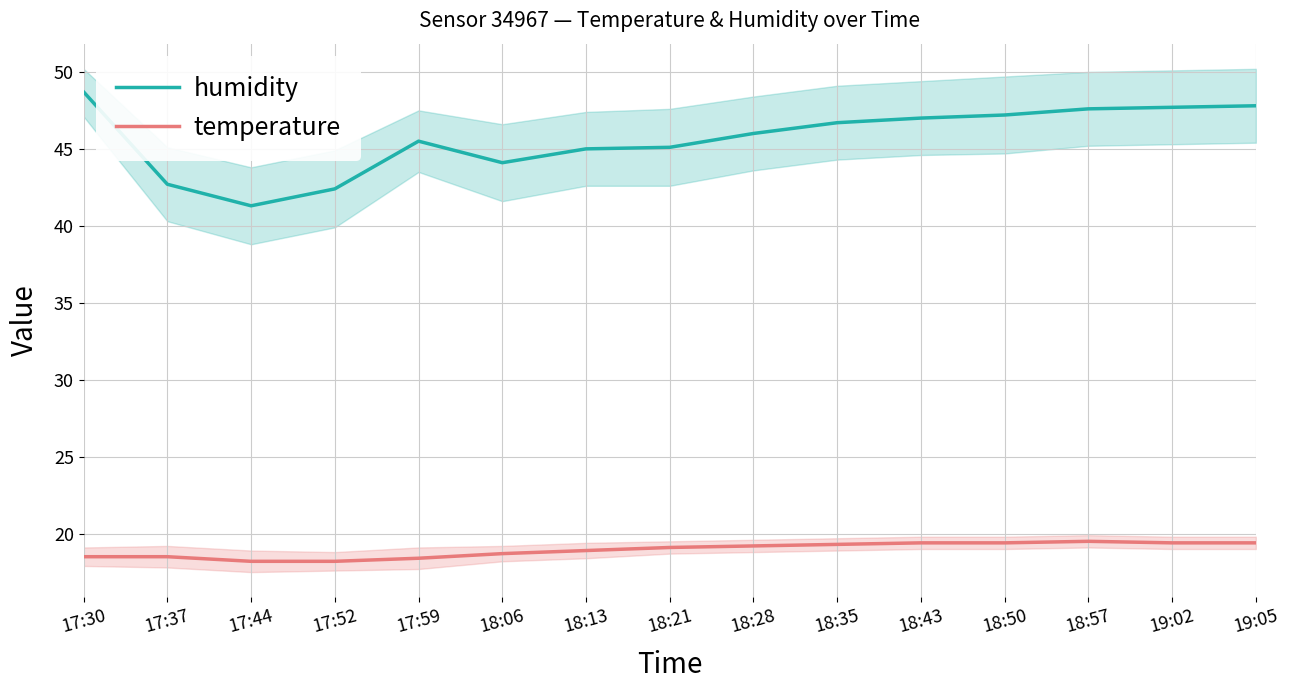

Rank the series by their average value, from lowest to highest.

temperature, humidity